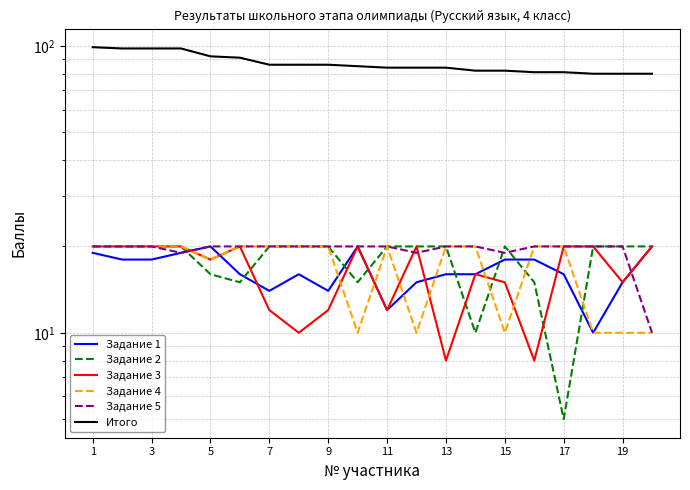

After their last crossing, which series has the higher values: Задание 2 or Задание 4?

Задание 2